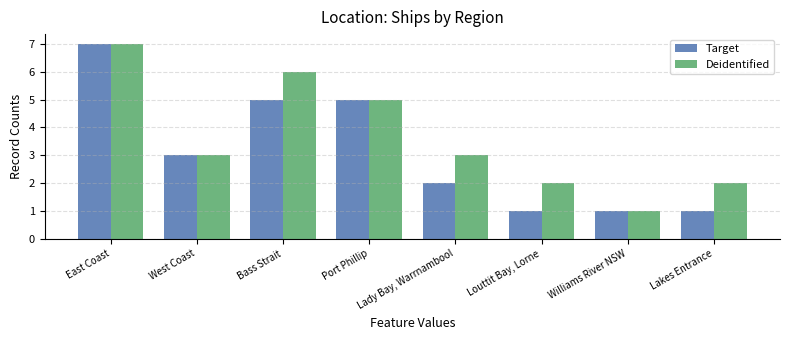

What is the label of the 8th bar from the right?

East Coast